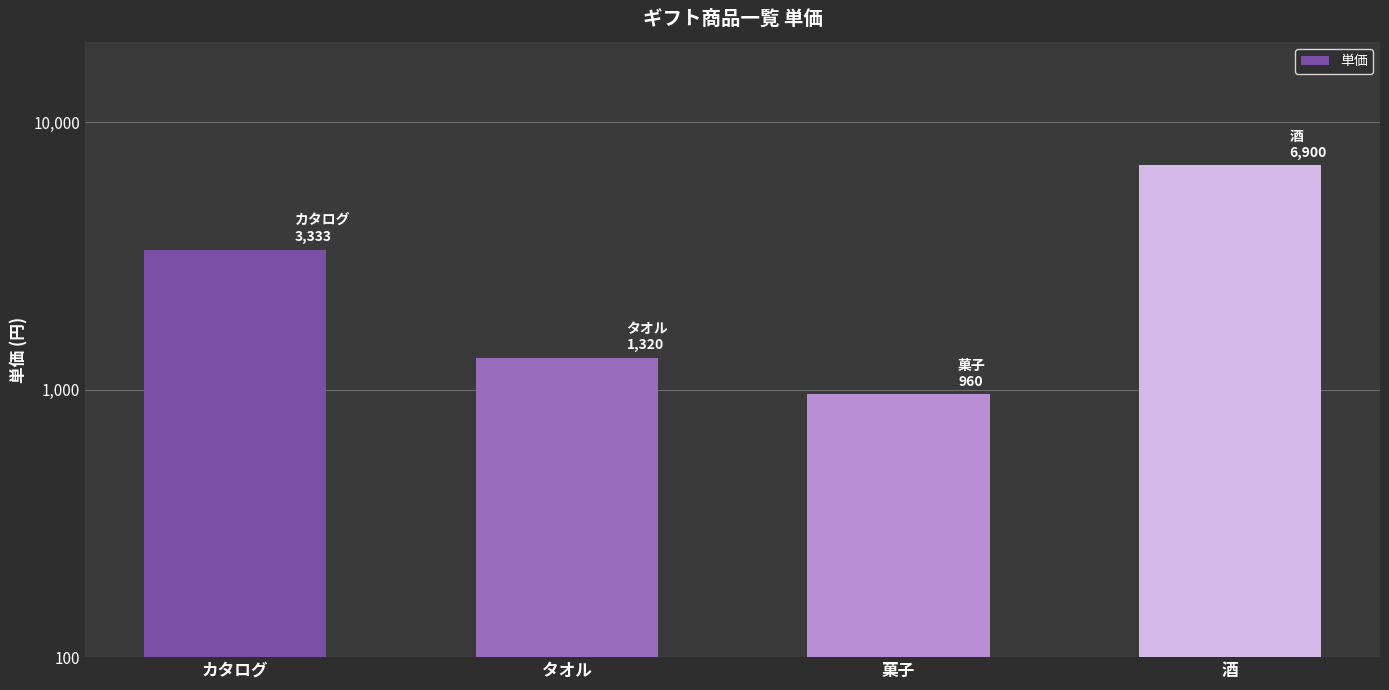

At which label is the value closest to 3930?

カタログ